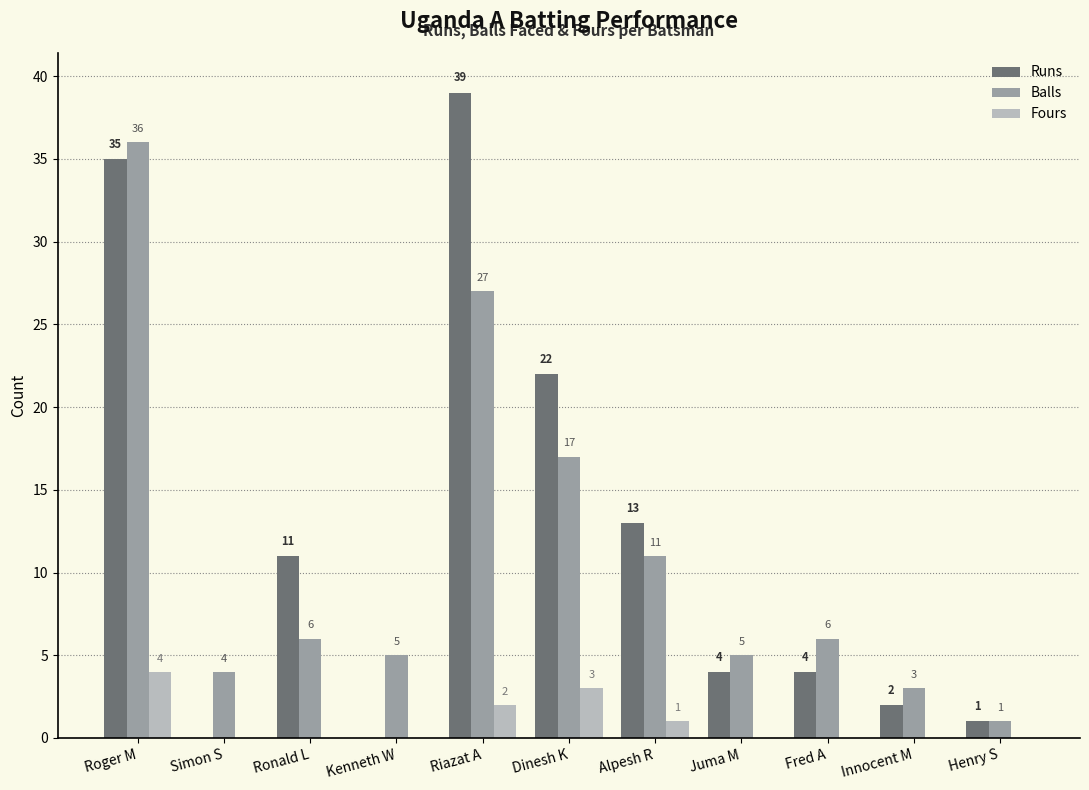

How many groups of bars are there?

11